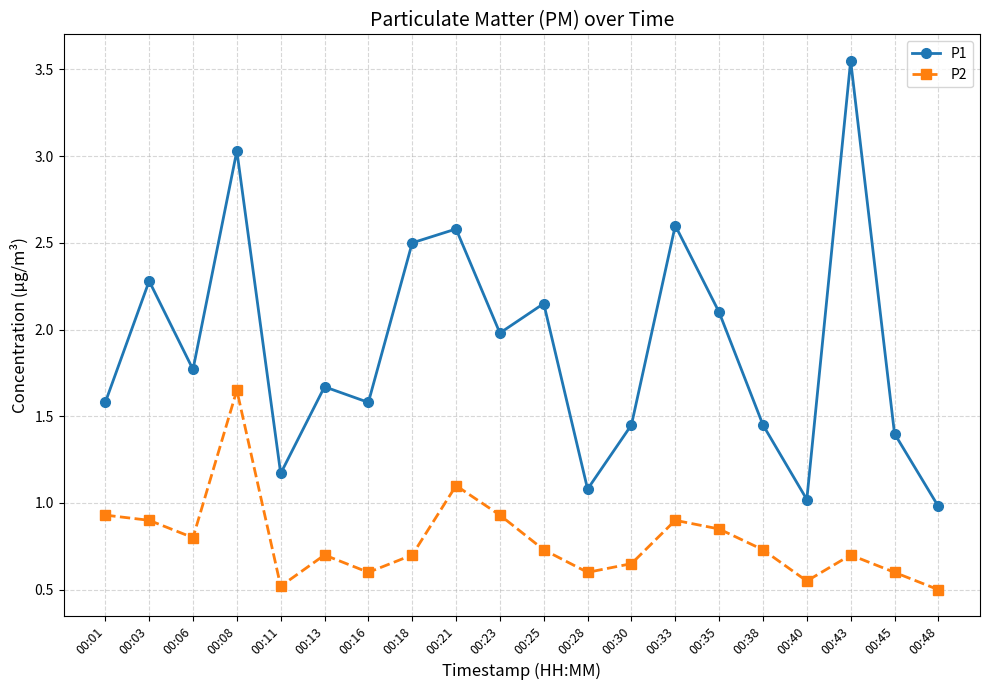

Which series has the widest spread of values?

P1